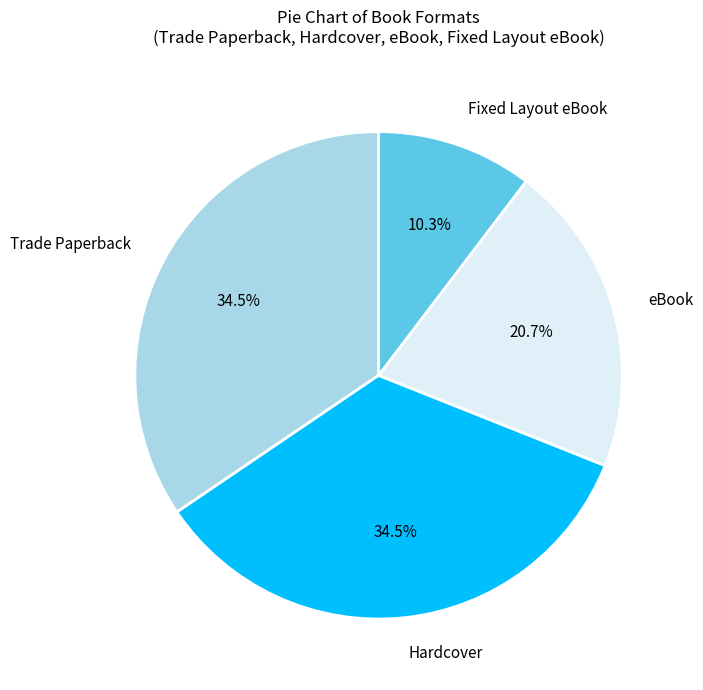

To the nearest percent, what is the difference between the Fixed Layout eBook and Trade Paperback slice percentages?

24%